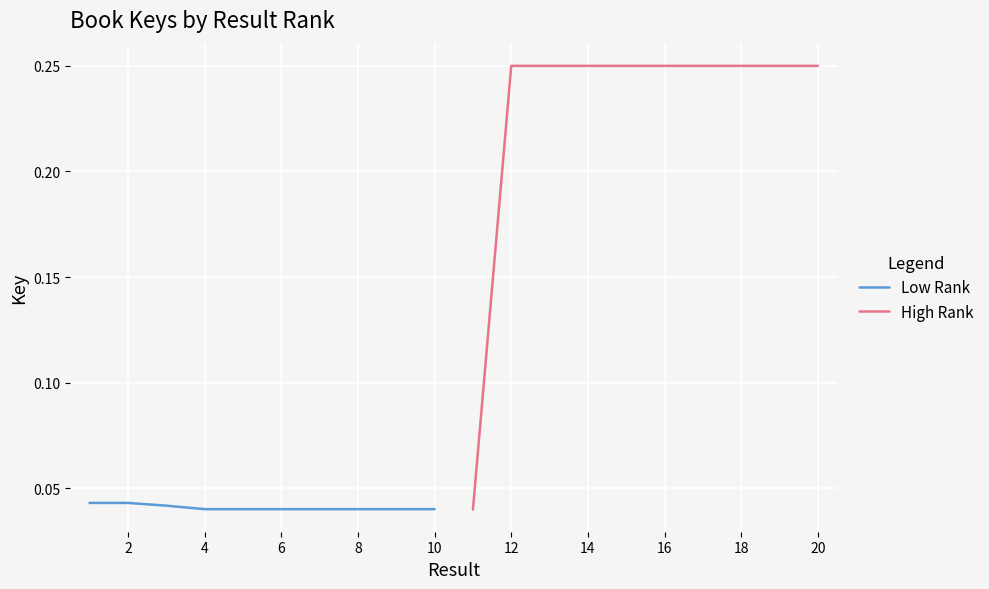

Rank the series by their maximum value, from highest to lowest.

High Rank, Low Rank